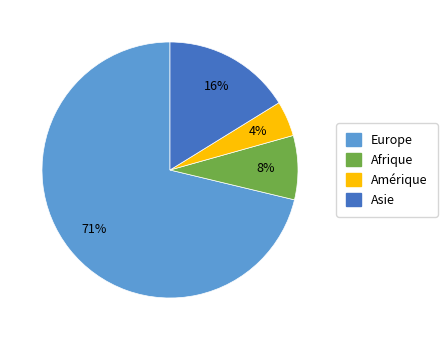

How many segments does this pie chart have?

4